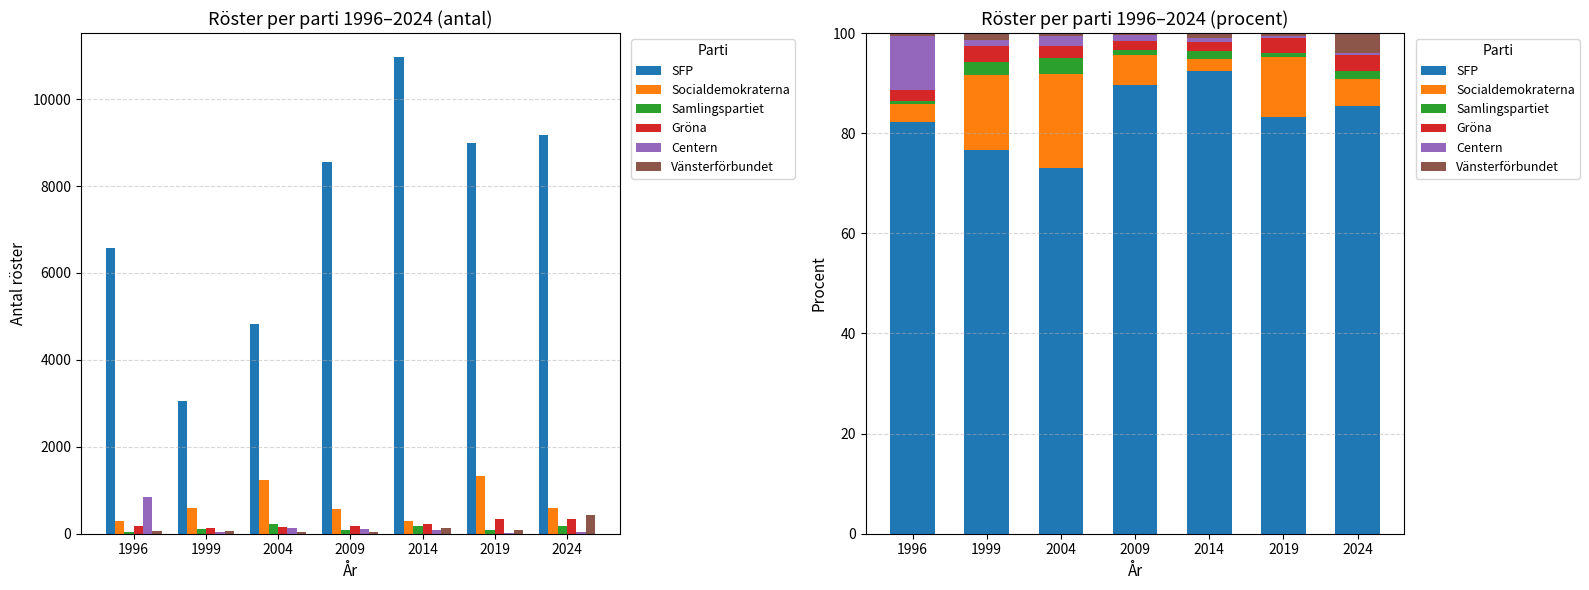

How many bars are there in total?

42